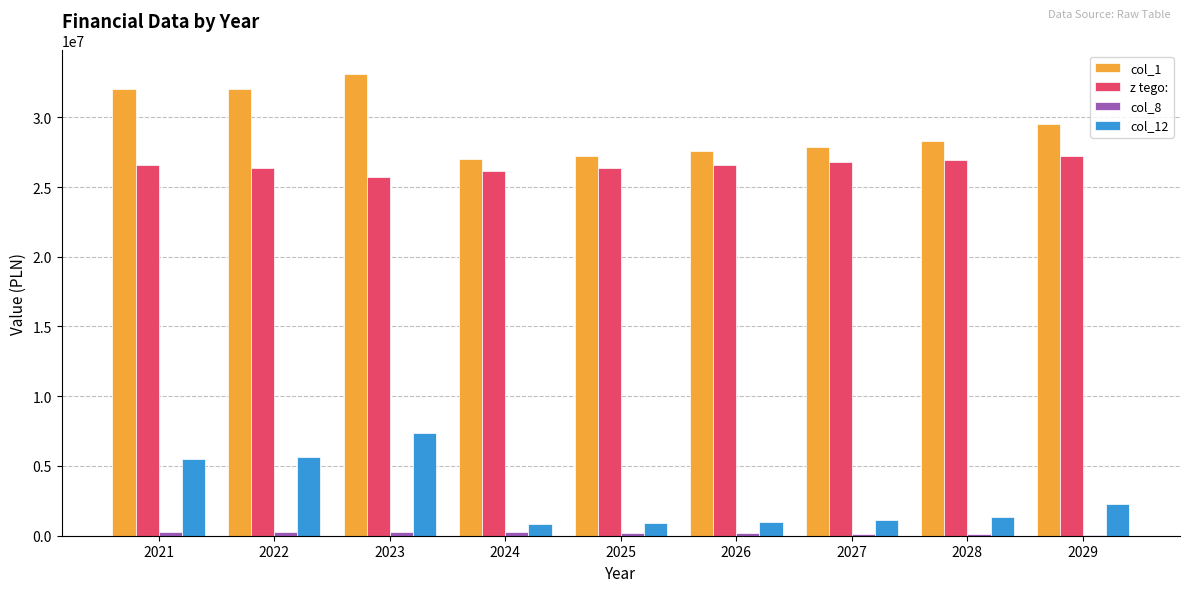

What is the maximum value shown in the chart?

33129383.0